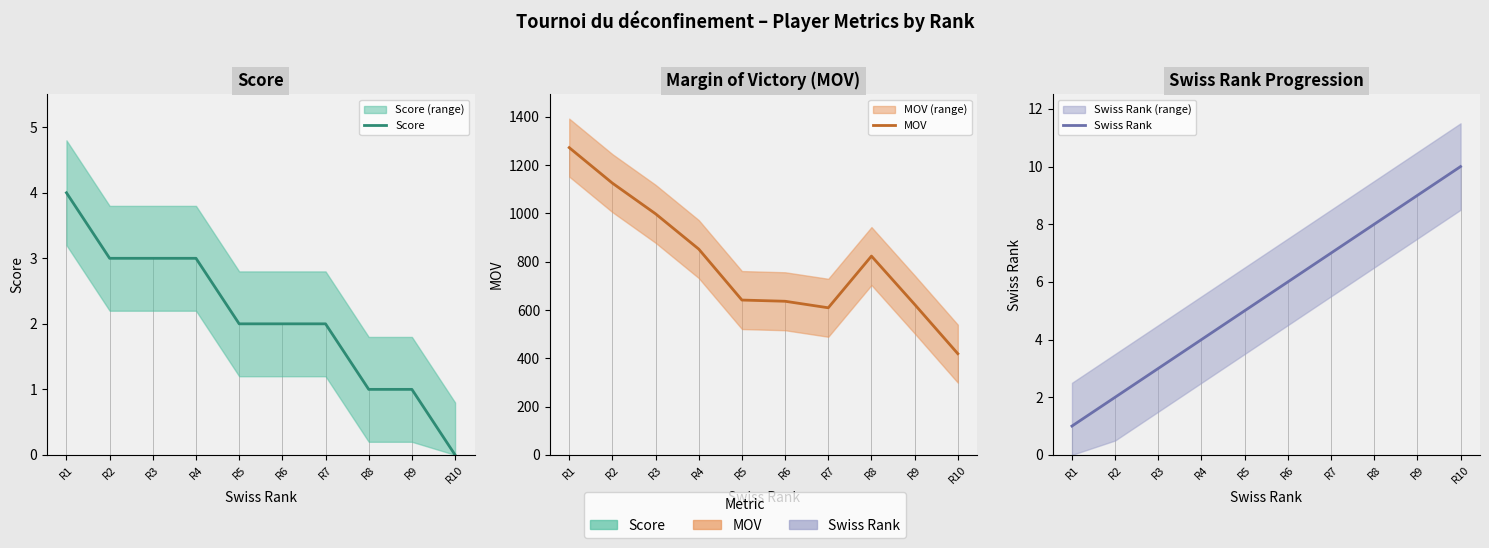

What is the value of the MOV point at the 6th from the left?

636